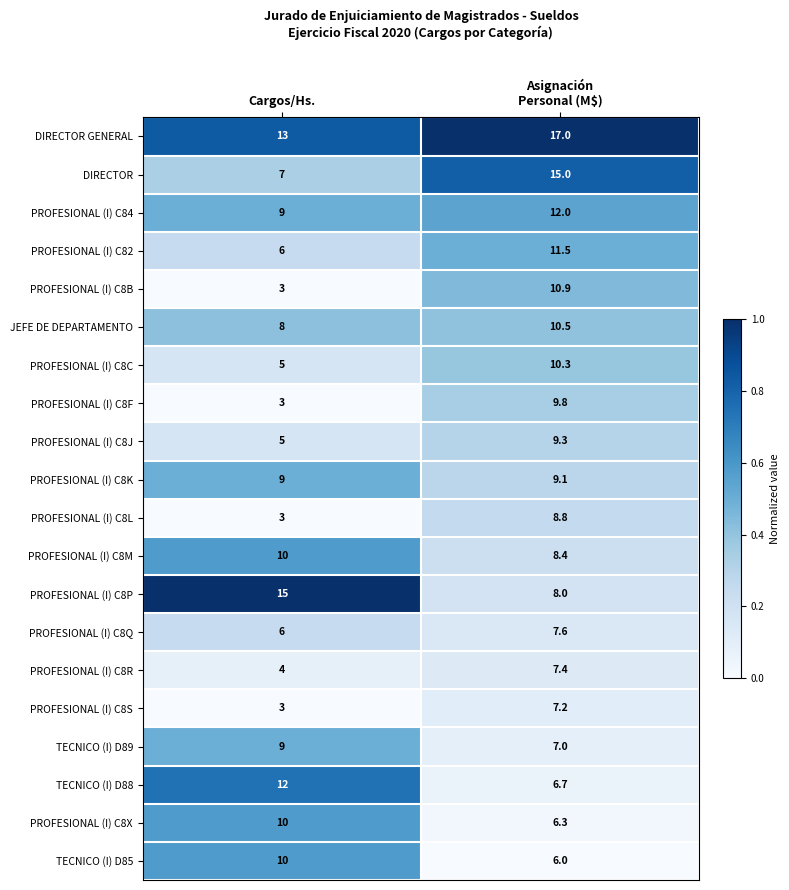

What is the maximum value for TECNICO (I) D89?

9.0